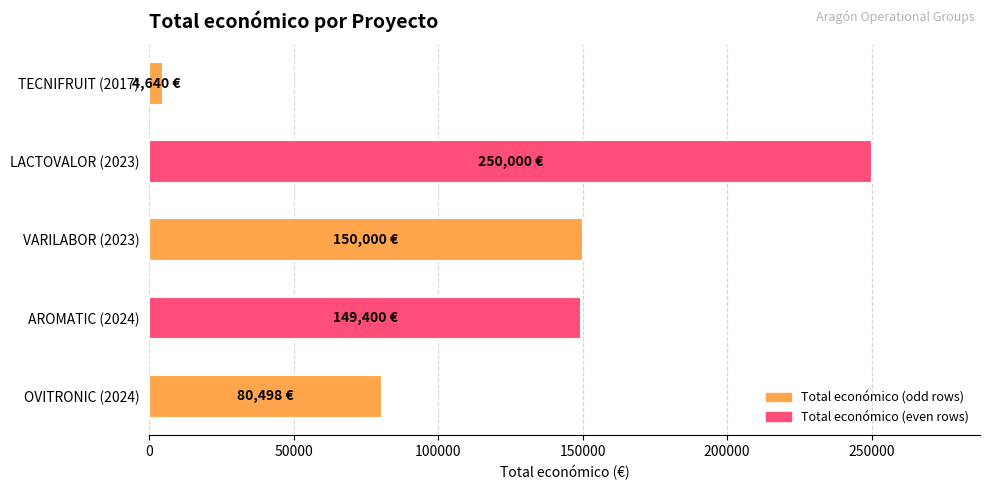

How many distinct data groups are displayed?

1